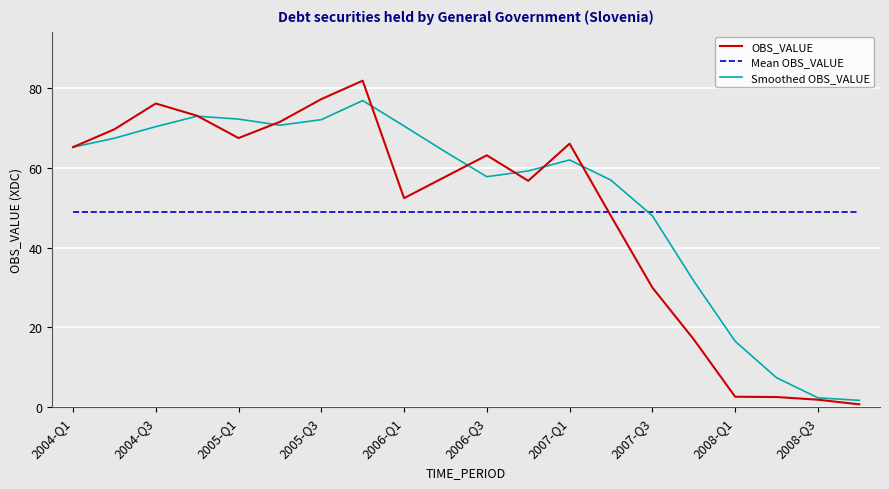

What is the maximum value for Mean OBS_VALUE?

49.1